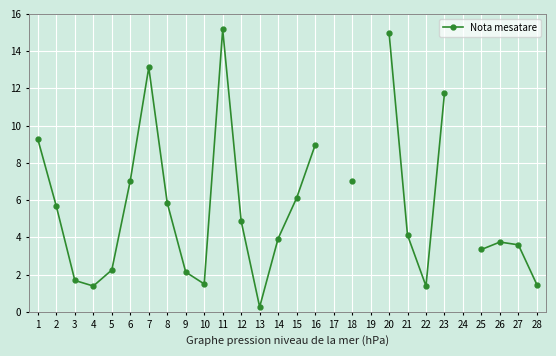

Which has a higher value, 1 or 12?

1